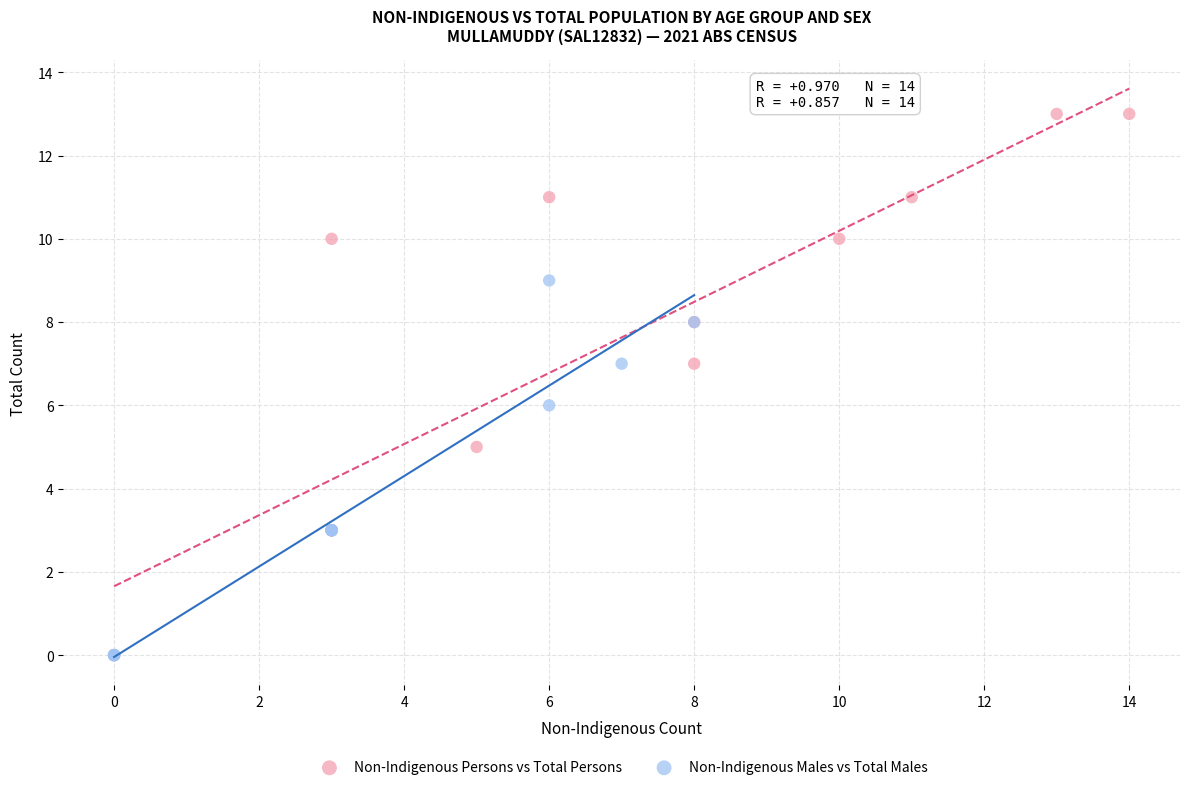

What are all the series names shown in the legend?

Non-Indigenous Persons vs Total Persons, Non-Indigenous Males vs Total Males